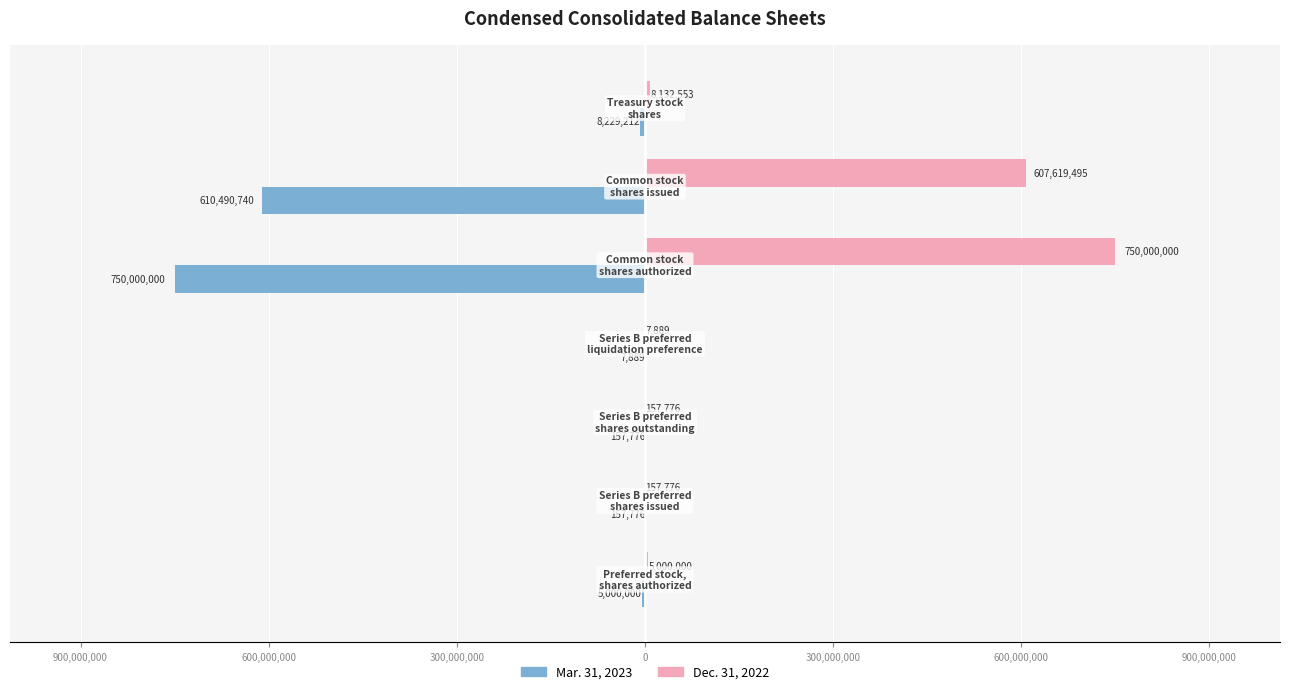

What is the average value of the Mar. 31, 2023 series?

-196291913